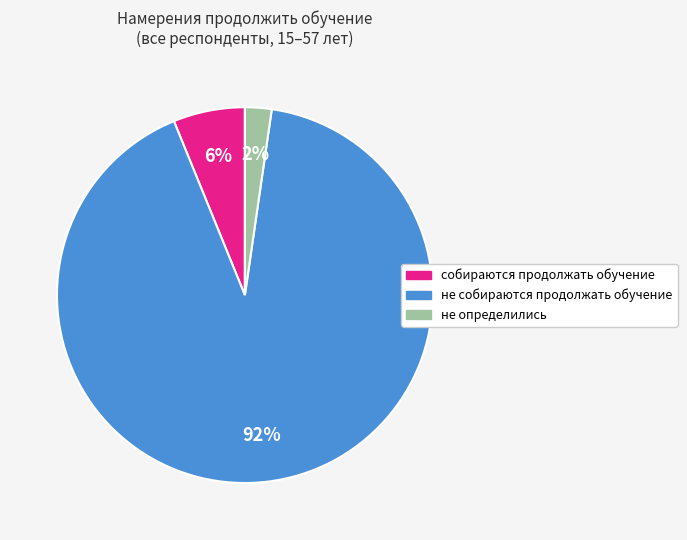

Do не собираются продолжать обучение and не определились together represent more than half of the pie?

Yes